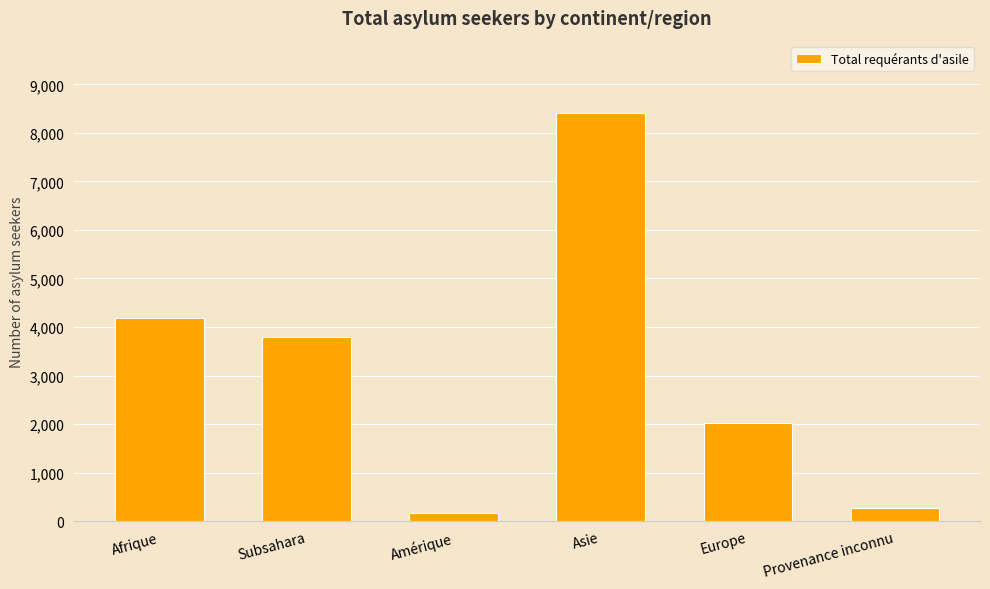

Reading right to left, what are all the values shown in this chart?

280	2018	8400	164	3787	4190